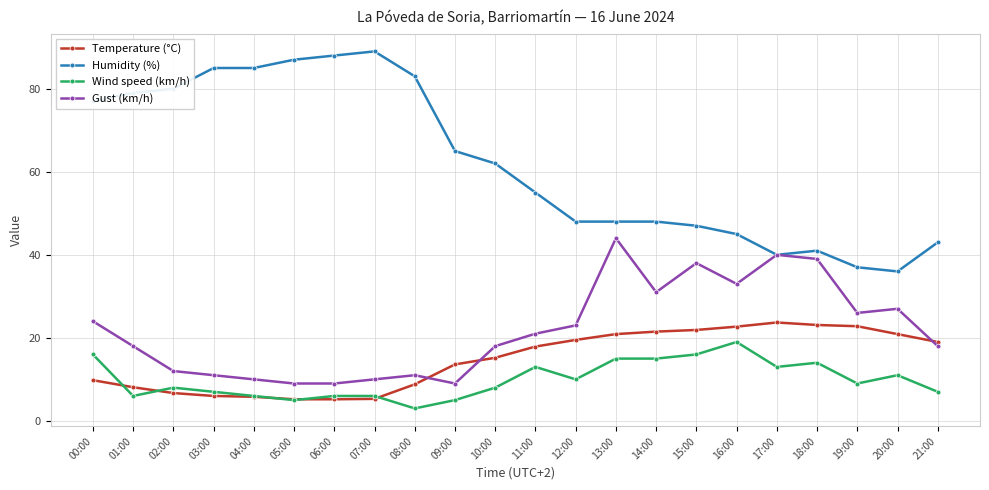

The value of Gust (km/h) at 21:00 is 10.2. True or false?

False